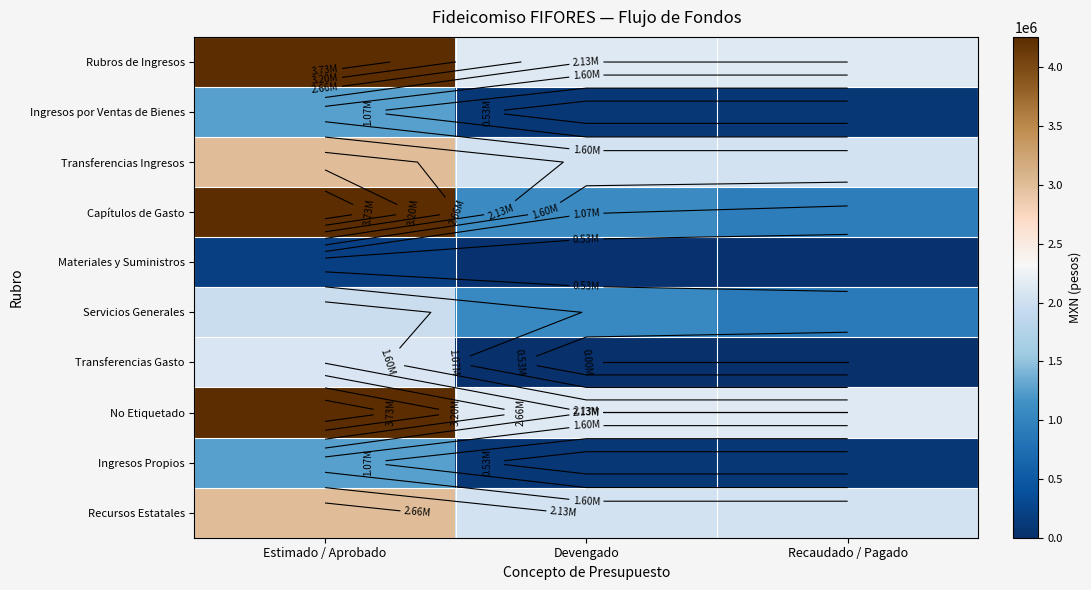

Which series has the largest range (max minus min)?

Capítulos de Gasto